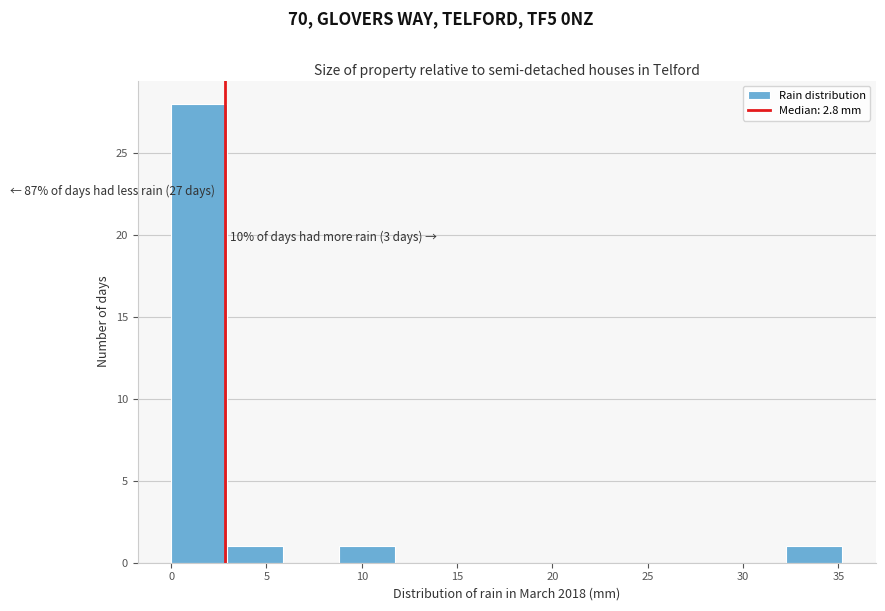

Over which range of the x-axis is the bar tallest?

0.0 to 3.0